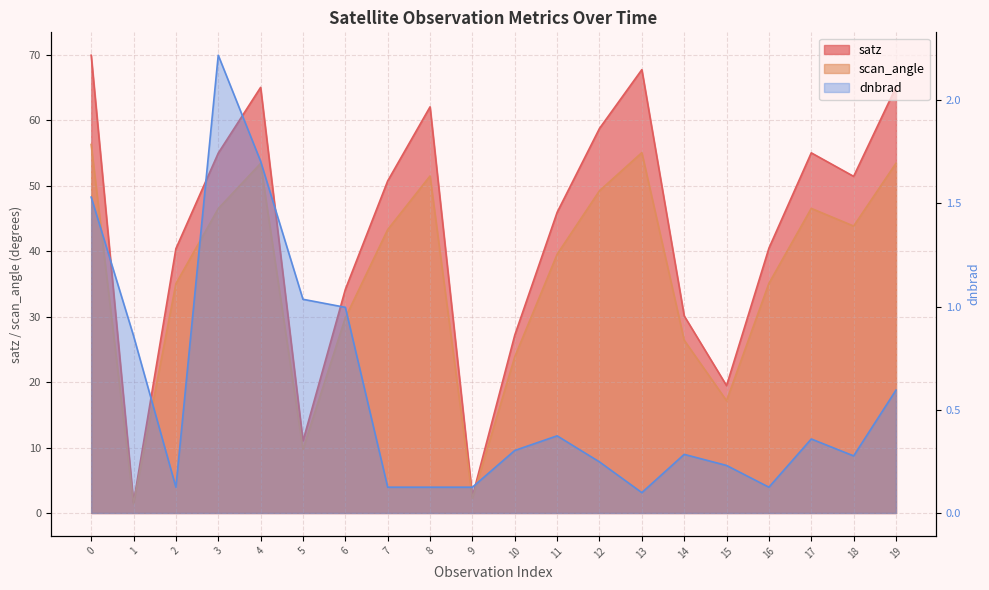

True or false: satz and scan_angle cross at least once.

False